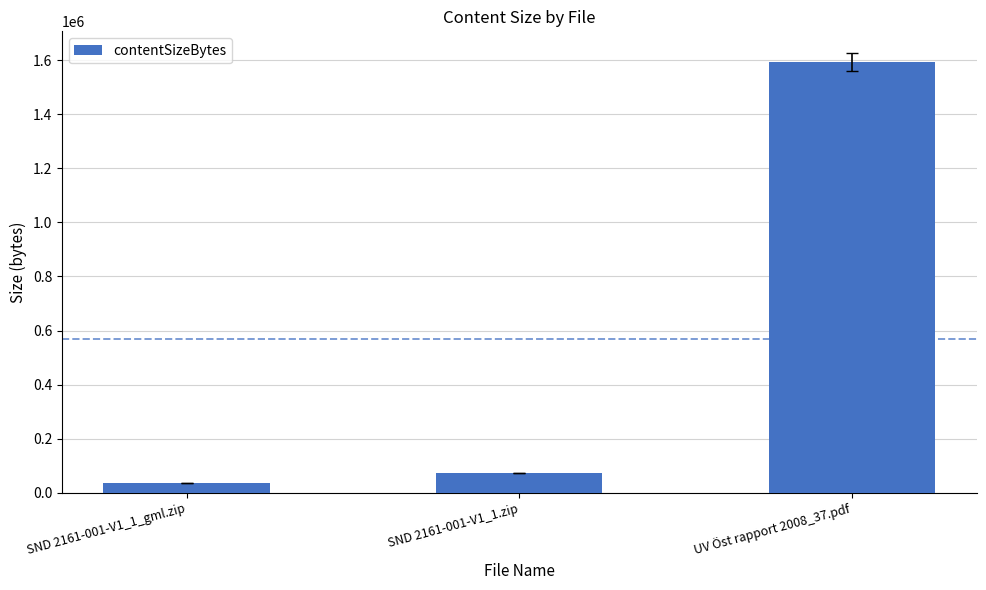

What is the approximate value at SND 2161-001-V1_1.zip?

72840